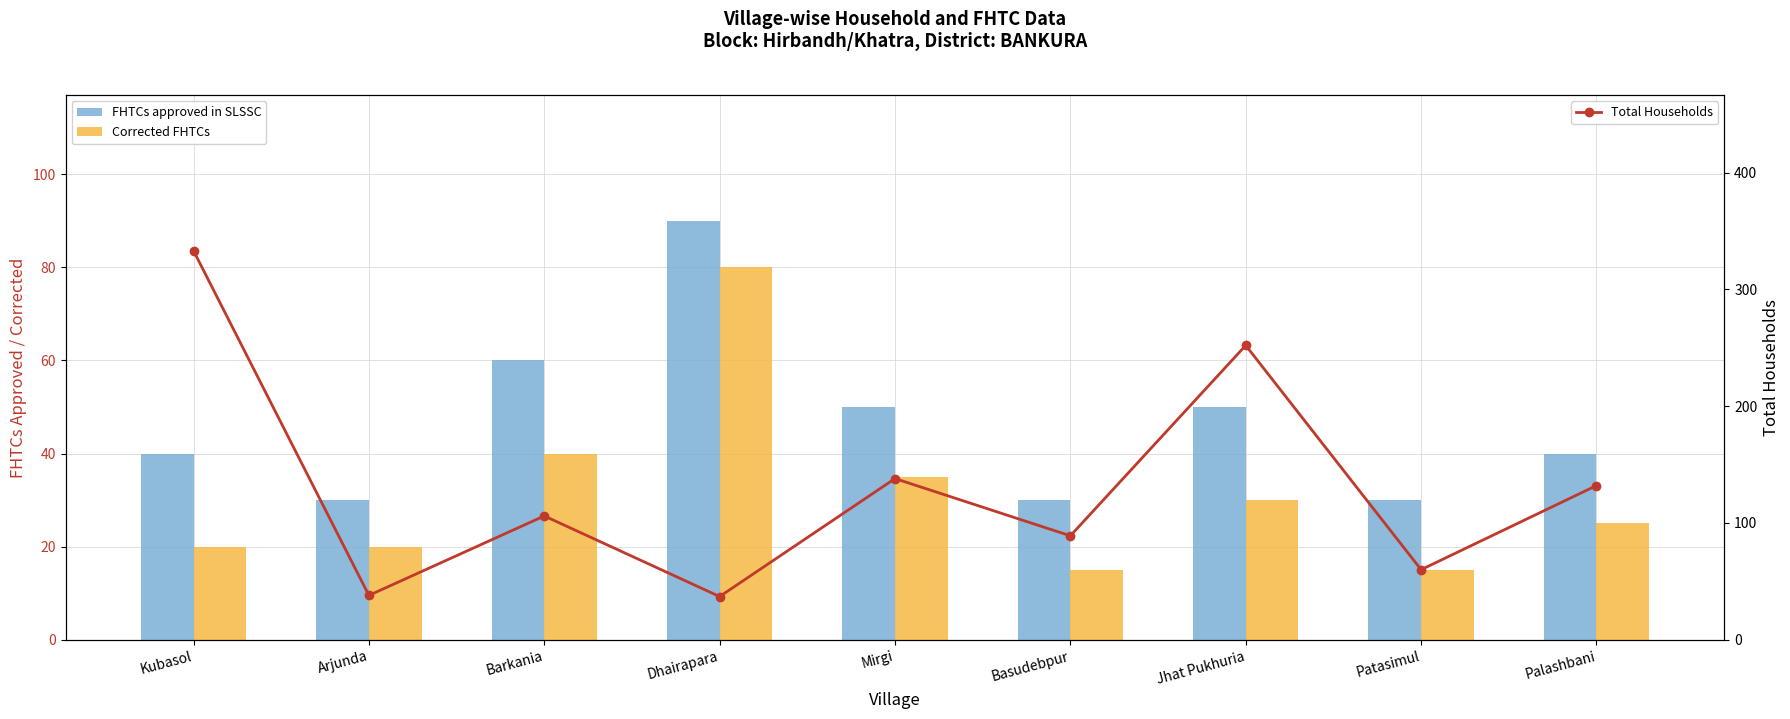

What is the smallest value displayed?

15